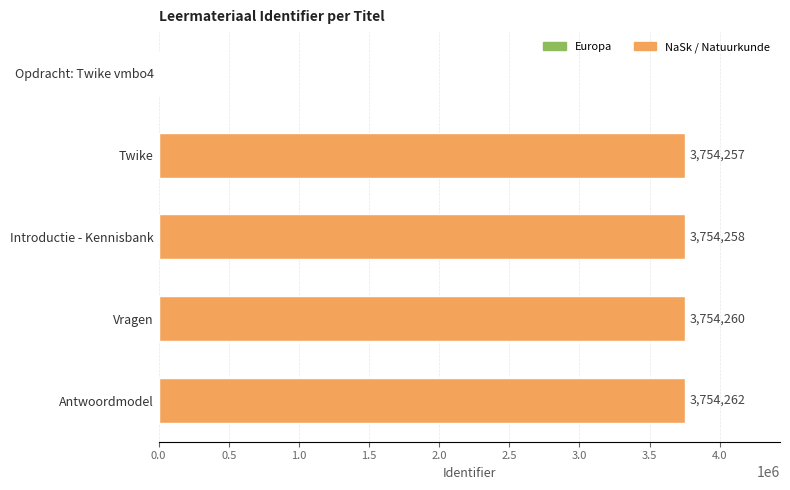

Approximately how many times larger is the value at Introductie - Kennisbank compared to Antwoordmodel?

1.0